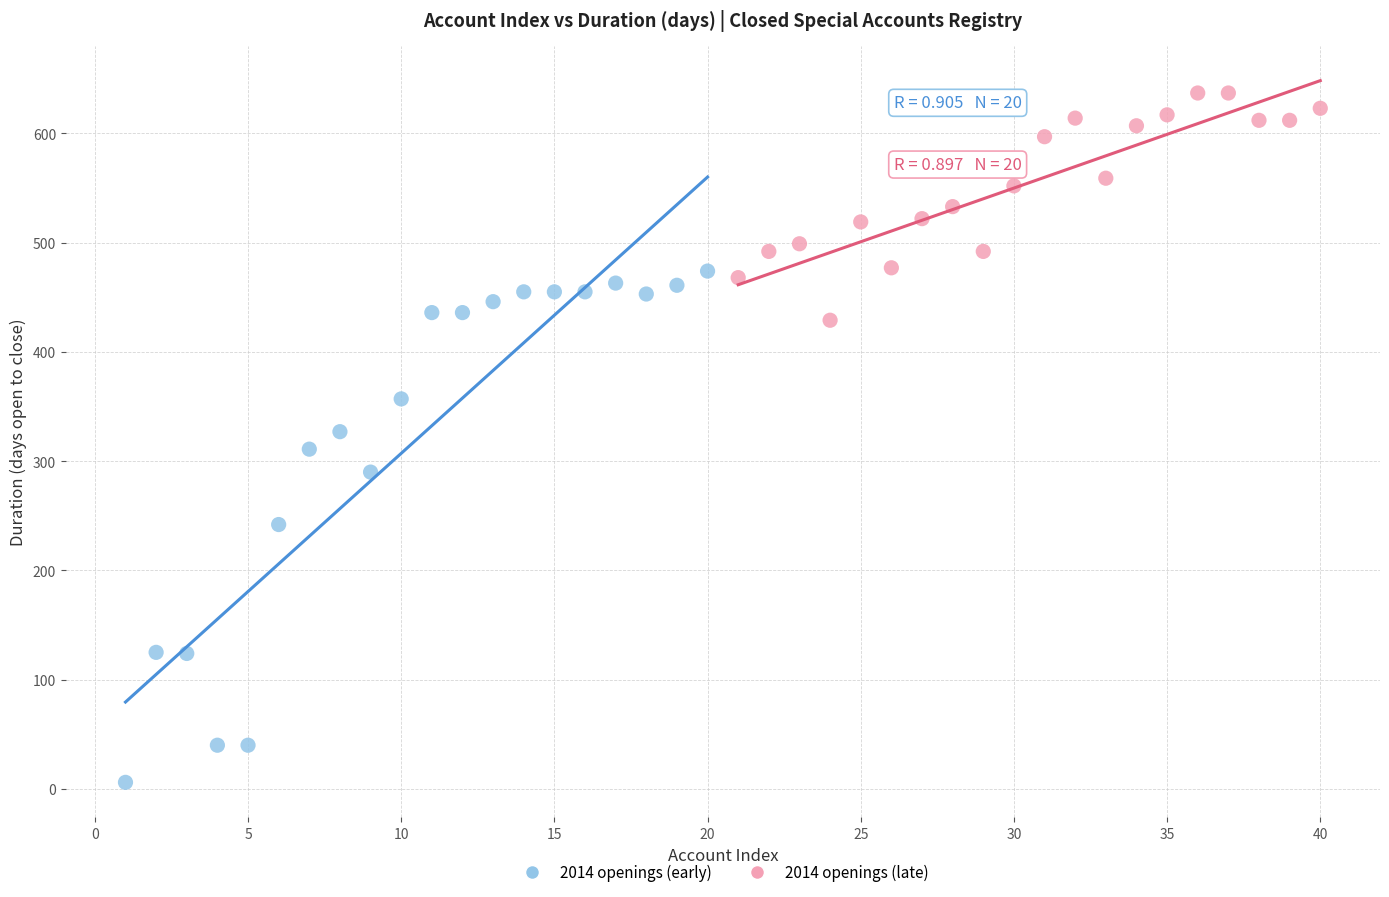

Which series reaches the maximum Y coordinate?

2014 openings (late)